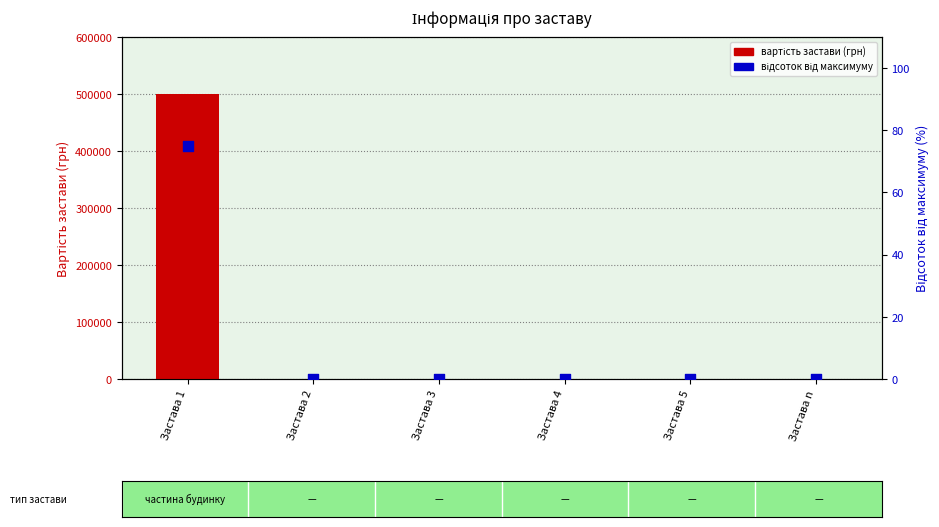

At how many categories does at least one series exceed 61985?

1